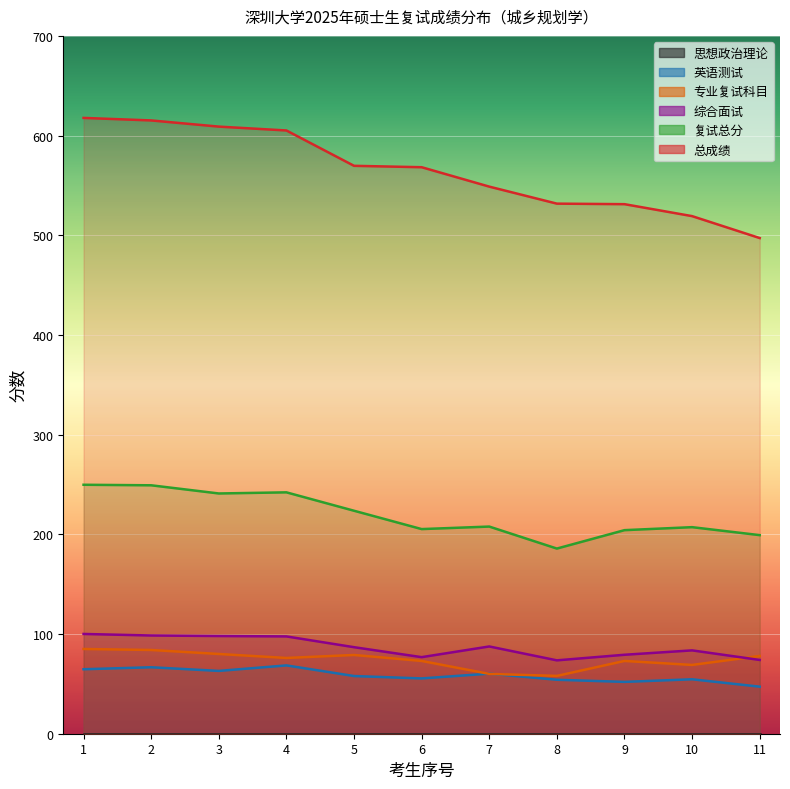

What is the difference between the second highest and second lowest values in the 复试总分 series?

50.0